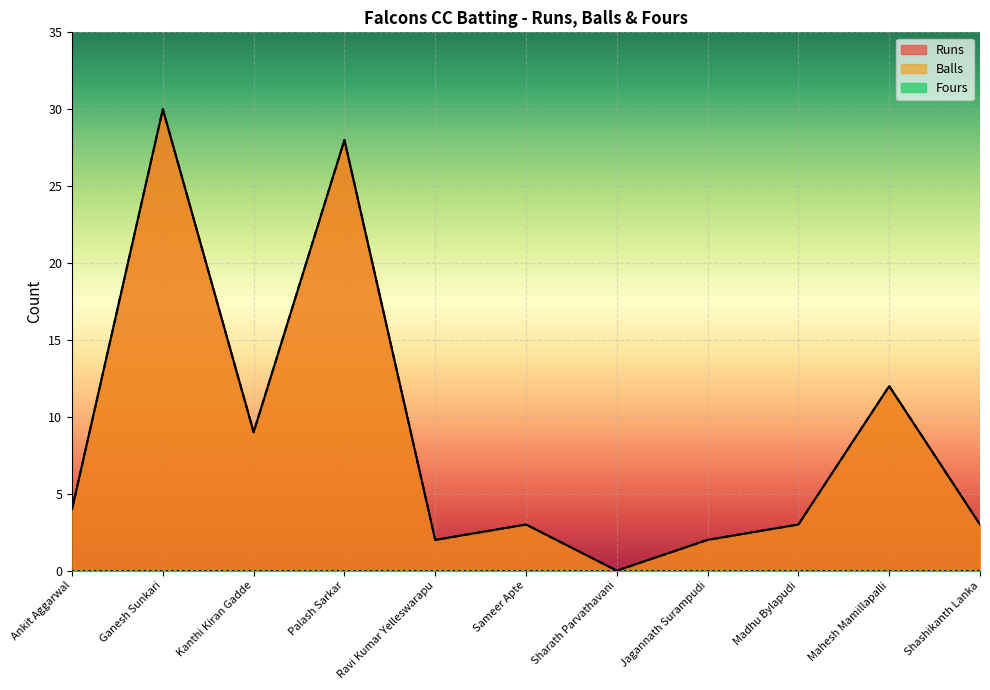

Does the chart display data point markers on the line(s)?

No